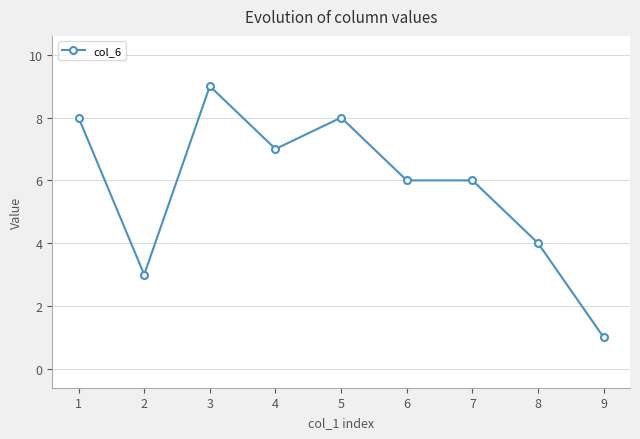

What is the difference between the maximum and second lowest values?

6